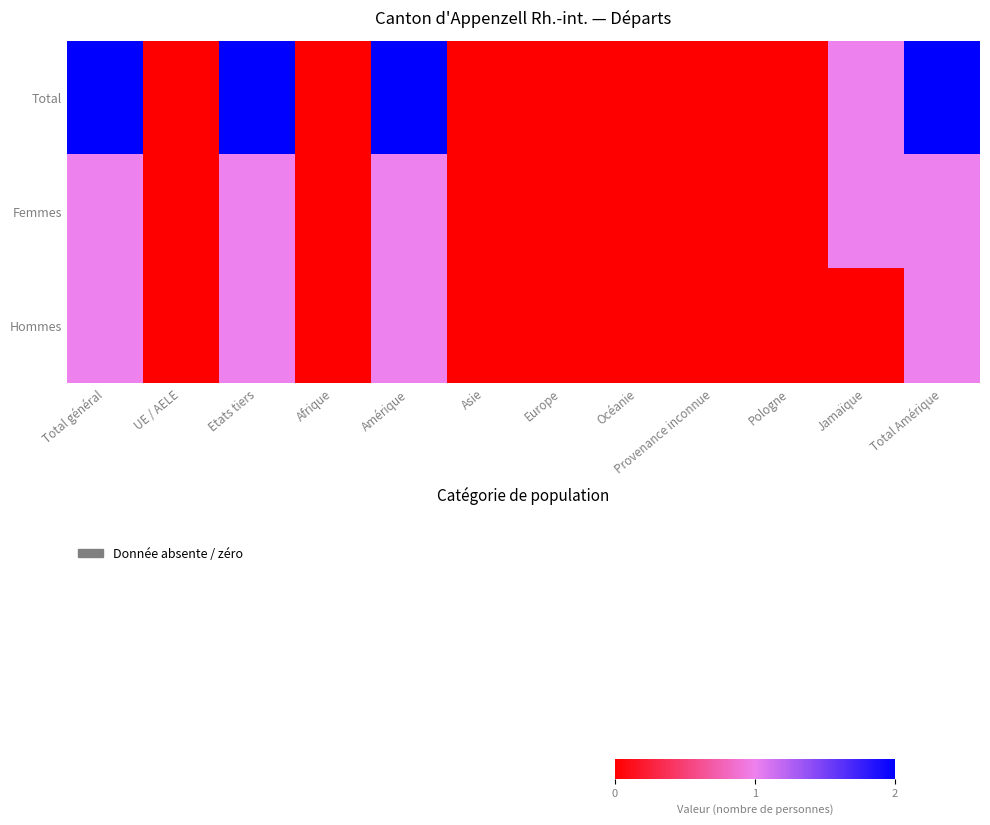

Rank the series by their maximum value, from lowest to highest.

Femmes, Hommes, Total